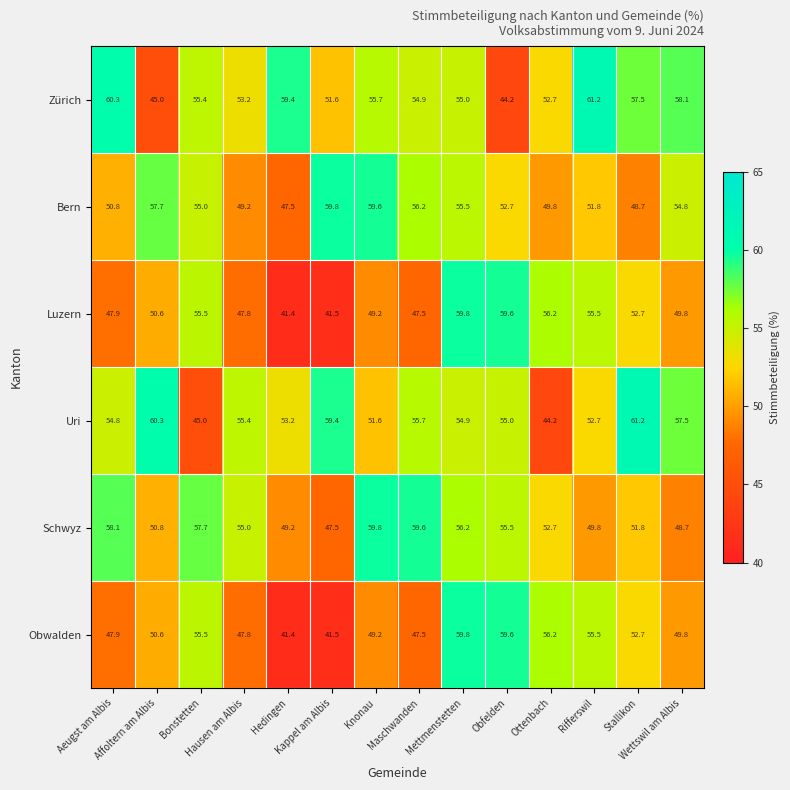

Which series has the largest total across all categories?

Zürich